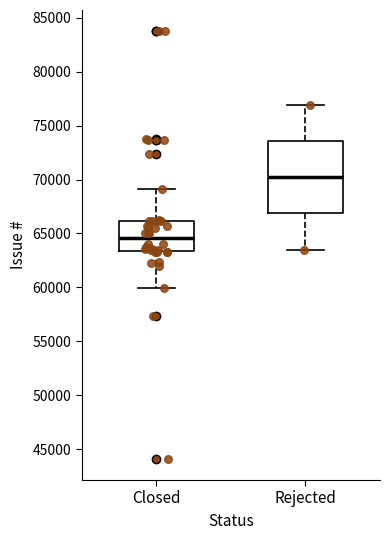

Comparing the boxes themselves (not the whiskers), which one is the tallest?

Rejected